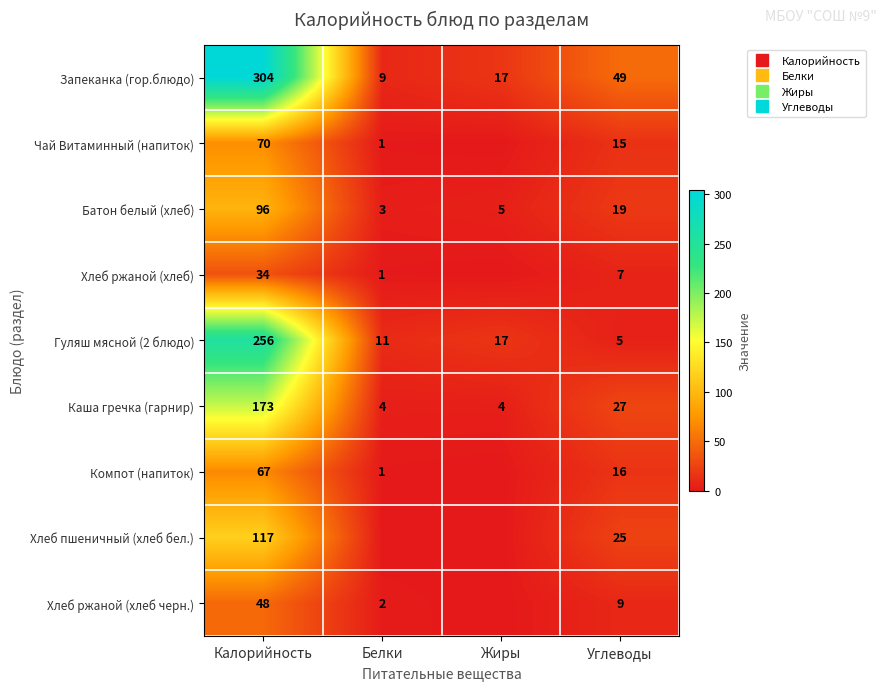

At which category is the sum across all series the highest?

Калорийность